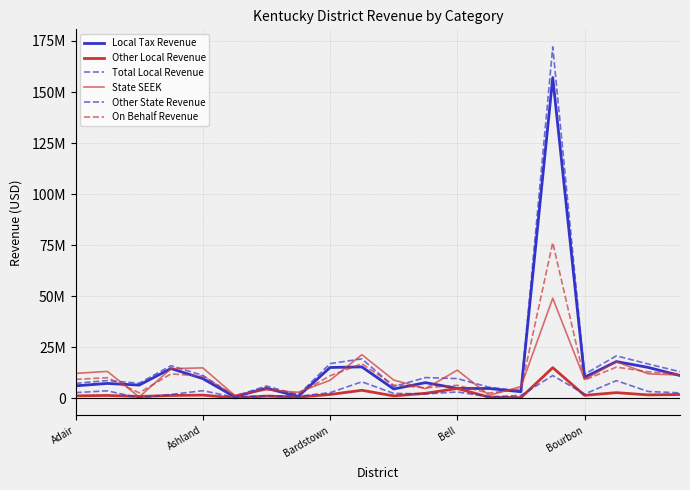

What is the maximum value shown in the chart?

172106260